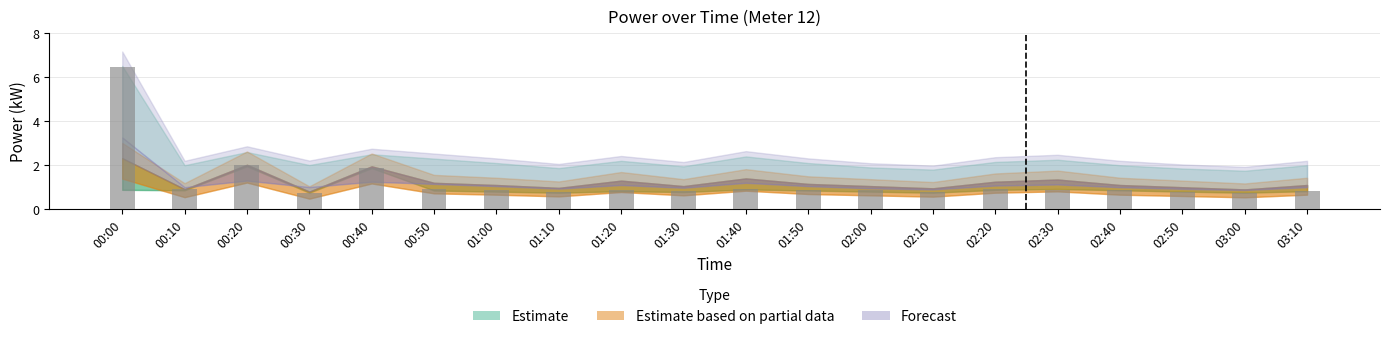

What is the change in value from 00:00 to 01:40?

-5.6